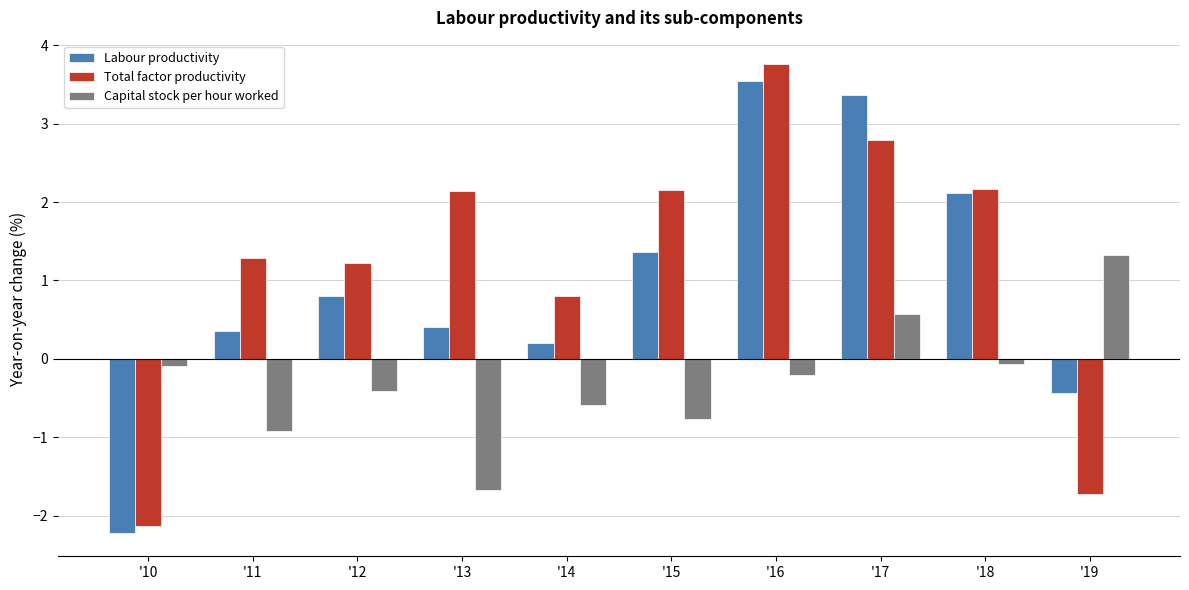

How many positive values does the Total factor productivity series have?

8